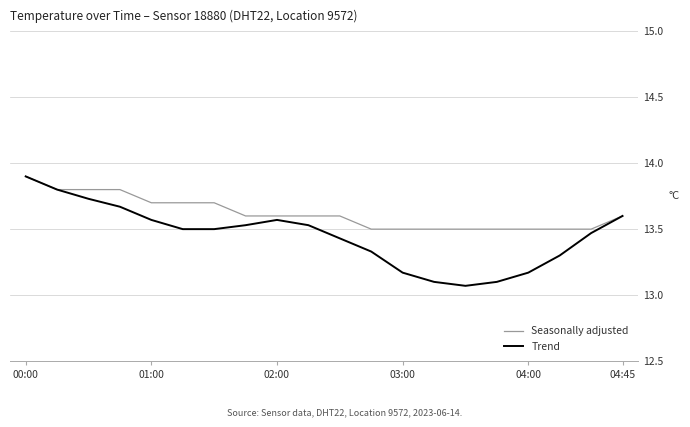

What is the greatest value displayed?

13.9